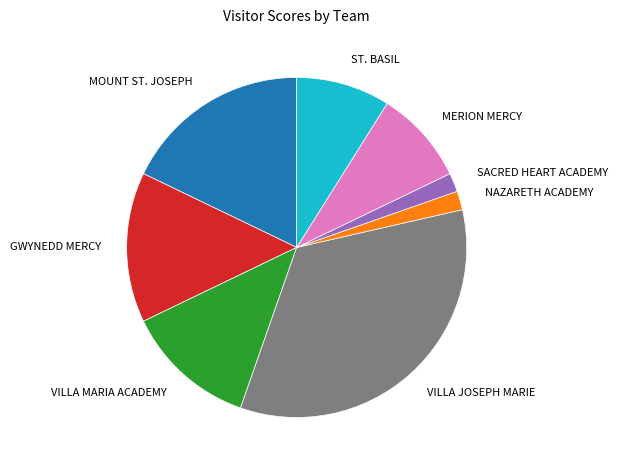

Approximately how many times larger is the value at GWYNEDD MERCY compared to MOUNT ST. JOSEPH?

0.8